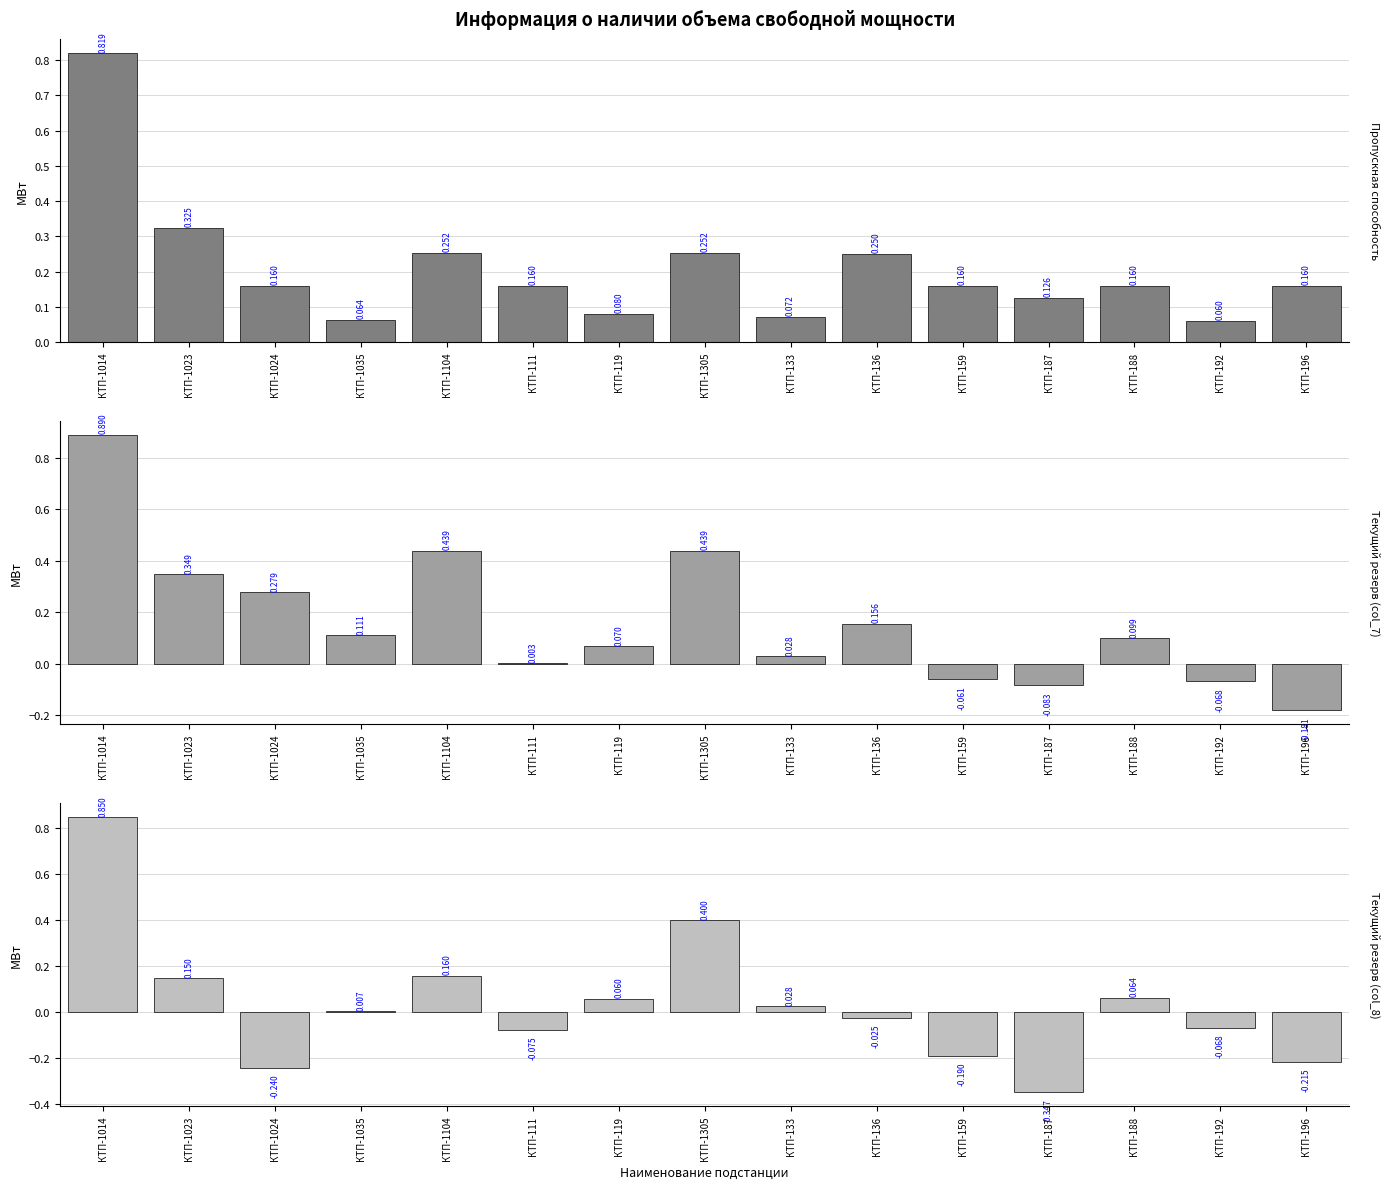

What are all the series names shown in the legend?

Пропускная способность, Текущий резерв (col_7), Текущий резерв (col_8)